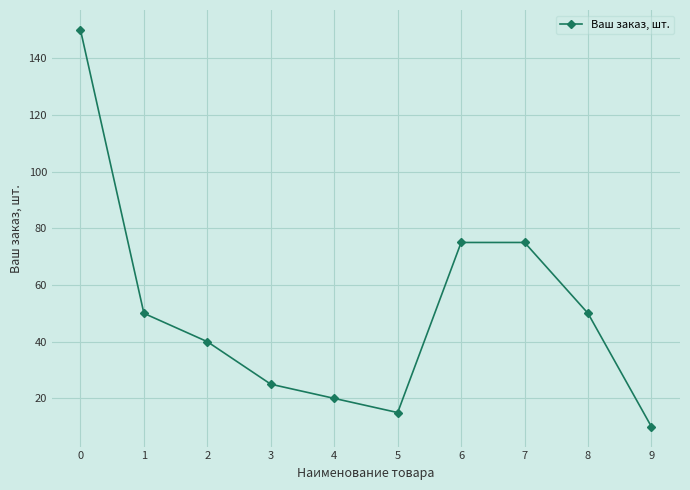

What is the minimum value shown in the chart?

10